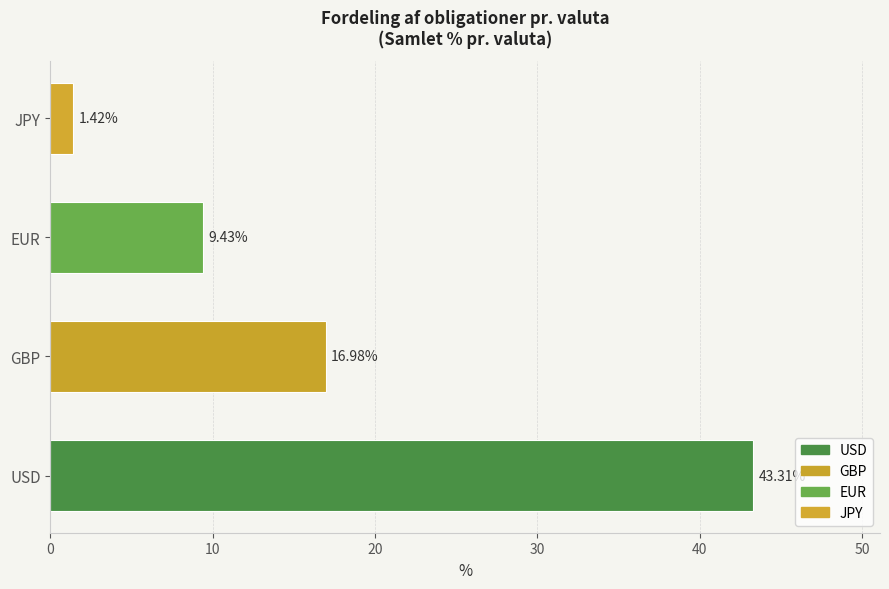

Which has a higher value, GBP or EUR?

GBP